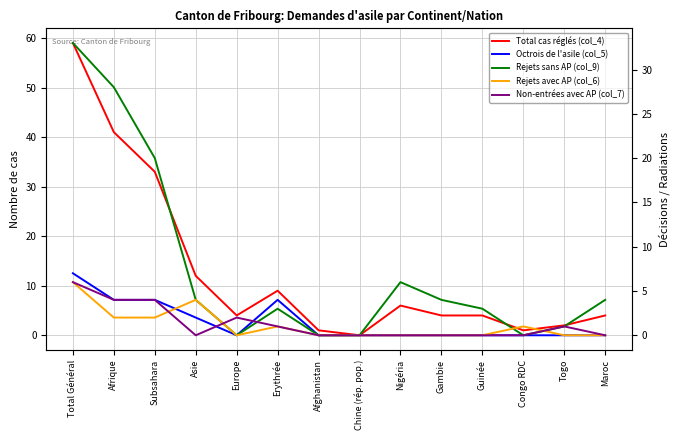

Reading left to right, what are all the values shown in this chart?

Total cas réglés (col_4): Total Général=59	Afrique=41	Subsahara=33	Asie=12	Europe=4	Erythrée=9	Afghanistan=1	Chine (rép. pop.)=0	Nigéria=6	Gambie=4	Guinée=4	Congo RDC=1	Togo=2	Maroc=4
Octrois de l'asile (col_5): Total Général=7	Afrique=4	Subsahara=4	Asie=2	Europe=0	Erythrée=4	Afghanistan=0	Chine (rép. pop.)=0	Nigéria=0	Gambie=0	Guinée=0	Congo RDC=0	Togo=0	Maroc=0
Rejets sans AP (col_9): Total Général=33	Afrique=28	Subsahara=20	Asie=4	Europe=0	Erythrée=3	Afghanistan=0	Chine (rép. pop.)=0	Nigéria=6	Gambie=4	Guinée=3	Congo RDC=0	Togo=1	Maroc=4
Rejets avec AP (col_6): Total Général=6	Afrique=2	Subsahara=2	Asie=4	Europe=0	Erythrée=1	Afghanistan=0	Chine (rép. pop.)=0	Nigéria=0	Gambie=0	Guinée=0	Congo RDC=1	Togo=0	Maroc=0
Non-entrées avec AP (col_7): Total Général=6	Afrique=4	Subsahara=4	Asie=0	Europe=2	Erythrée=1	Afghanistan=0	Chine (rép. pop.)=0	Nigéria=0	Gambie=0	Guinée=0	Congo RDC=0	Togo=1	Maroc=0